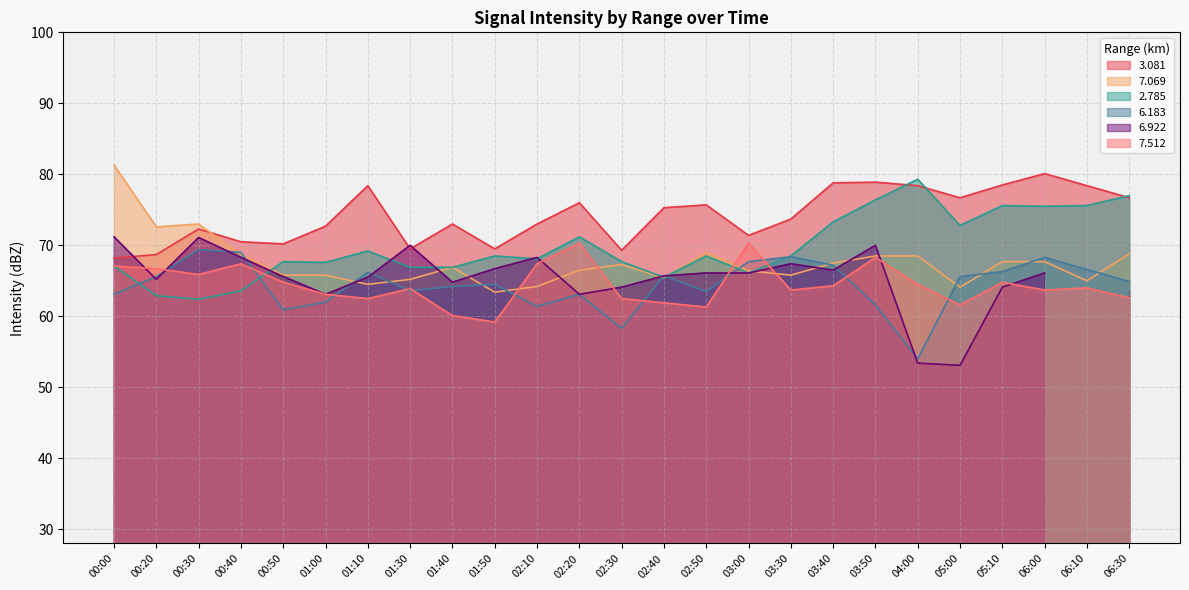

Is it true that 2.785 equals 21.6 at 03:40?

False